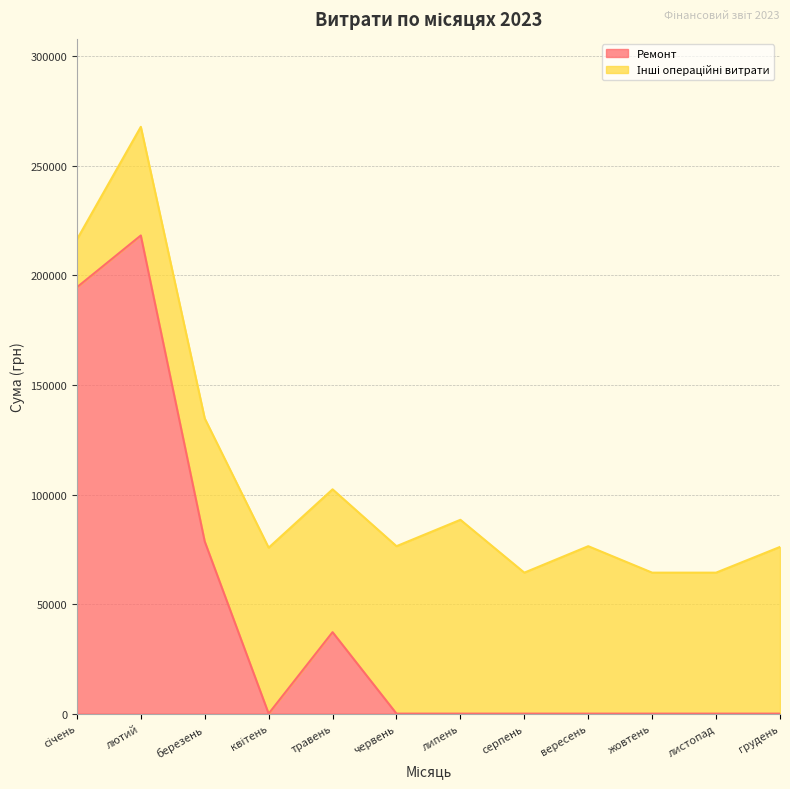

What position from the right is липень?

6